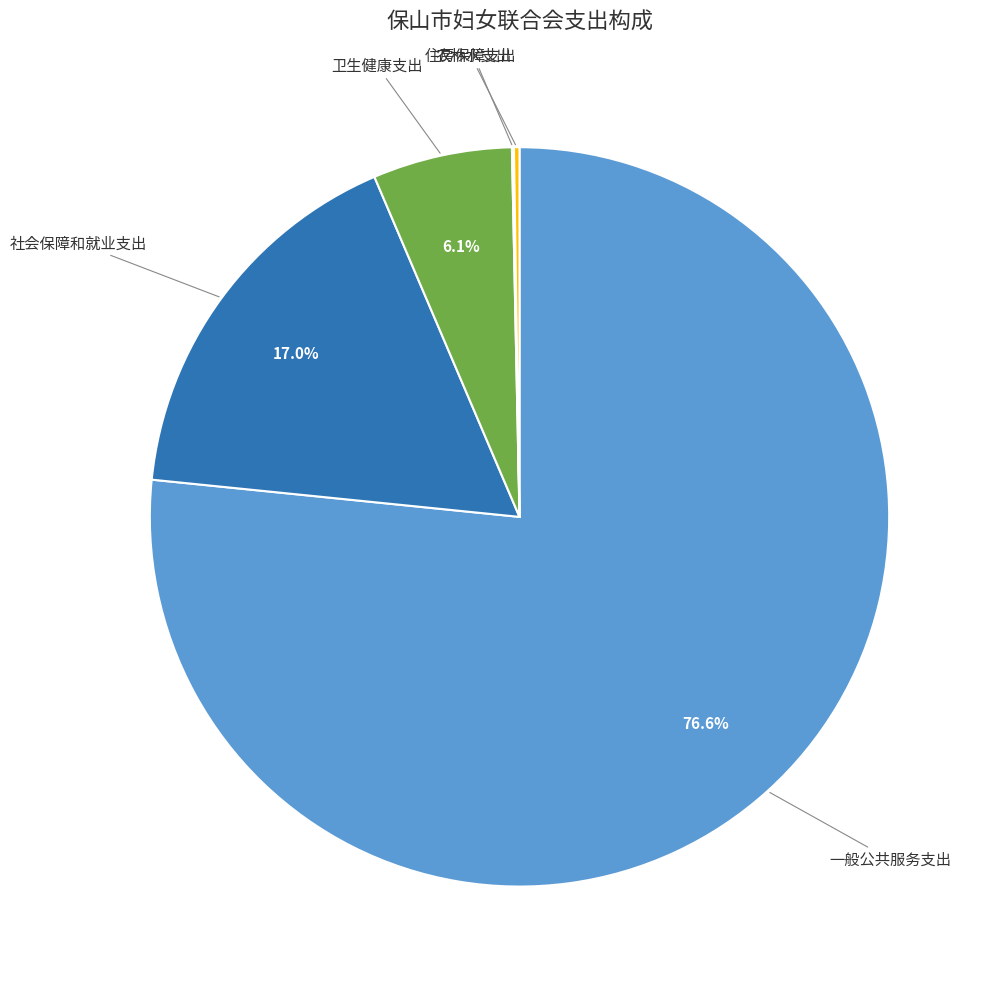

Does any single category account for the majority?

Yes